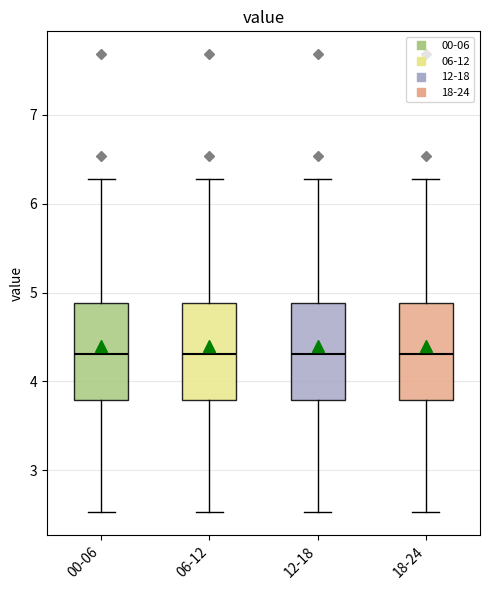

Where does the lower whisker of the box for 12-18 end on the y-axis? The values are not printed on the chart, so give them approximately, as read against the axis.

2.5